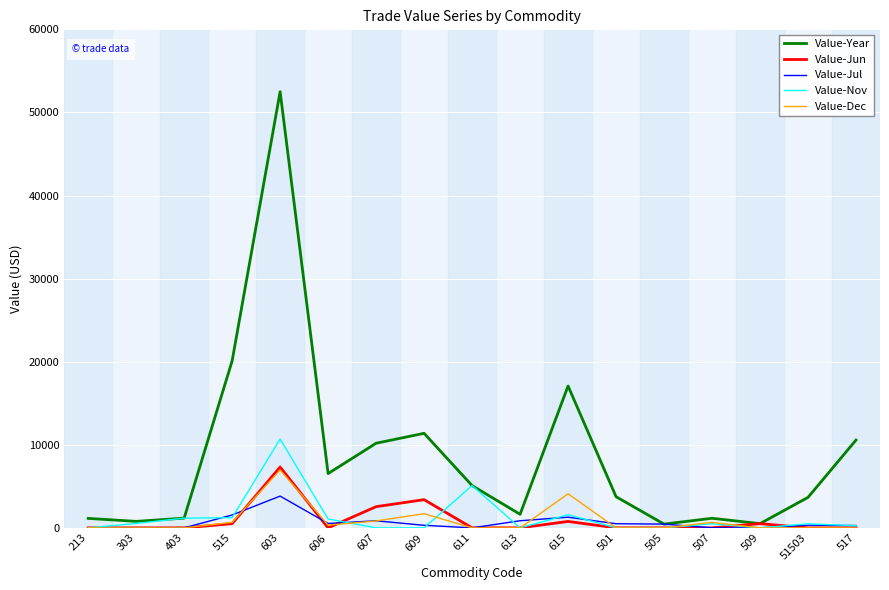

What is the maximum value shown in the chart?

52497